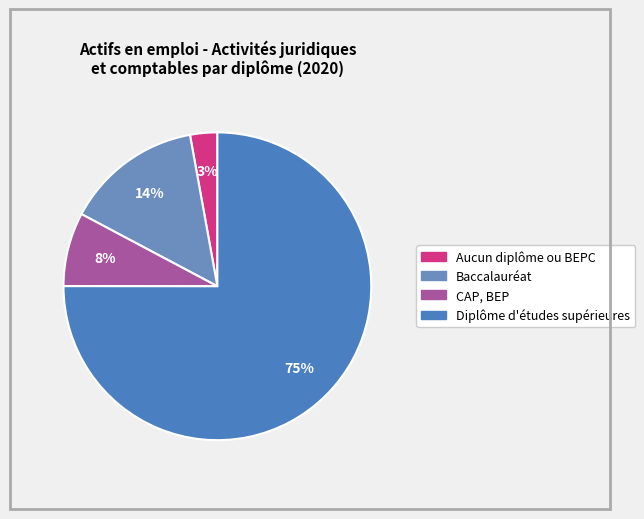

What is the largest slice in the pie chart?

Diplôme d'études supérieures